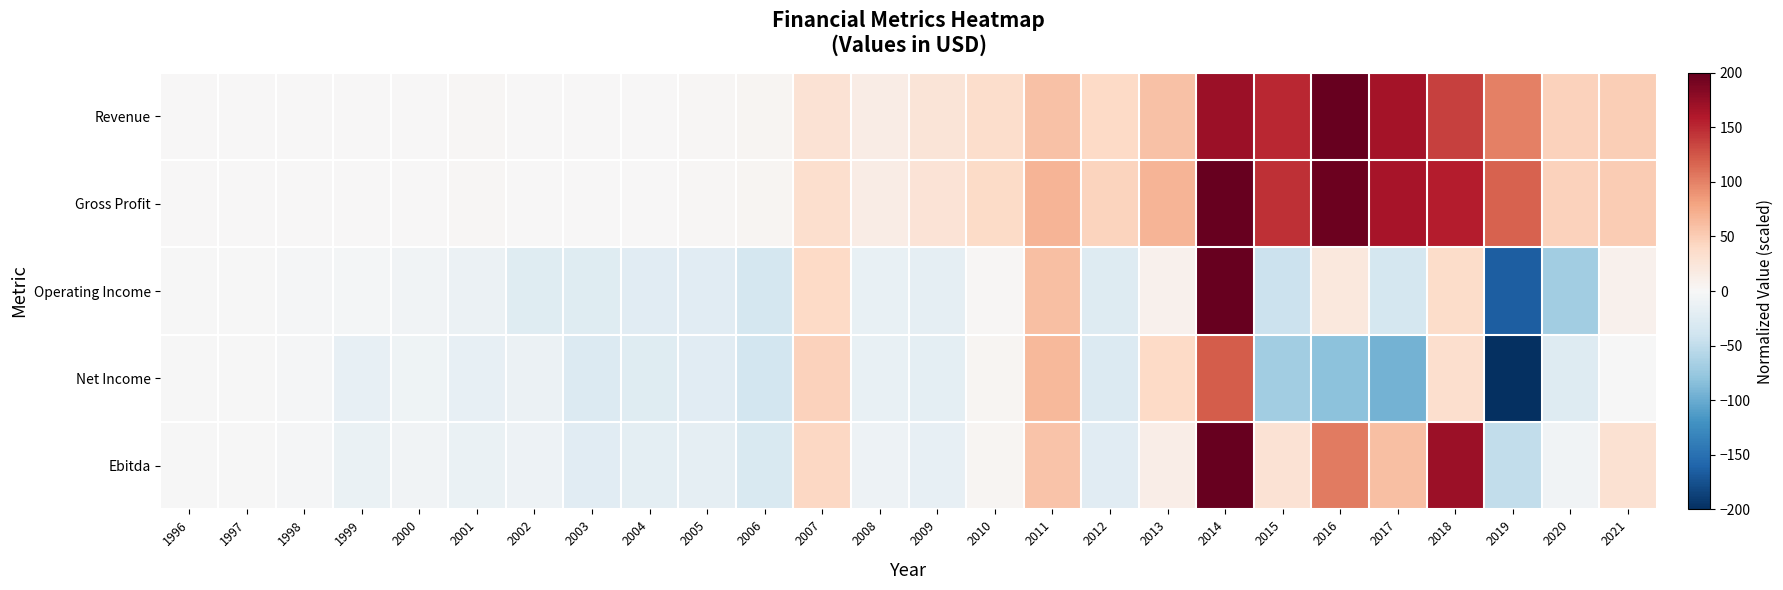

What is the difference between the highest and lowest values at 2009?

48.2